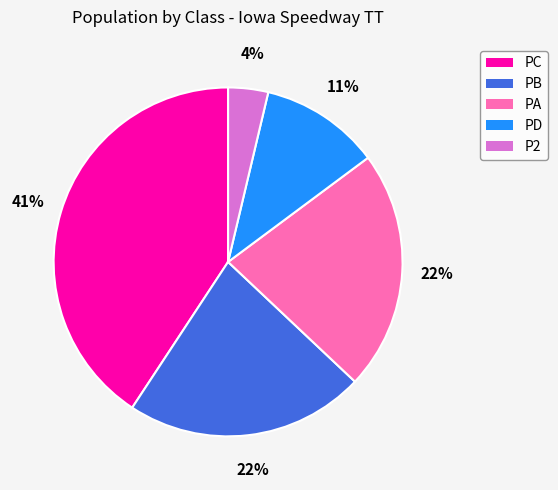

To the nearest percent, what is the difference between the largest and smallest slice percentages?

37%